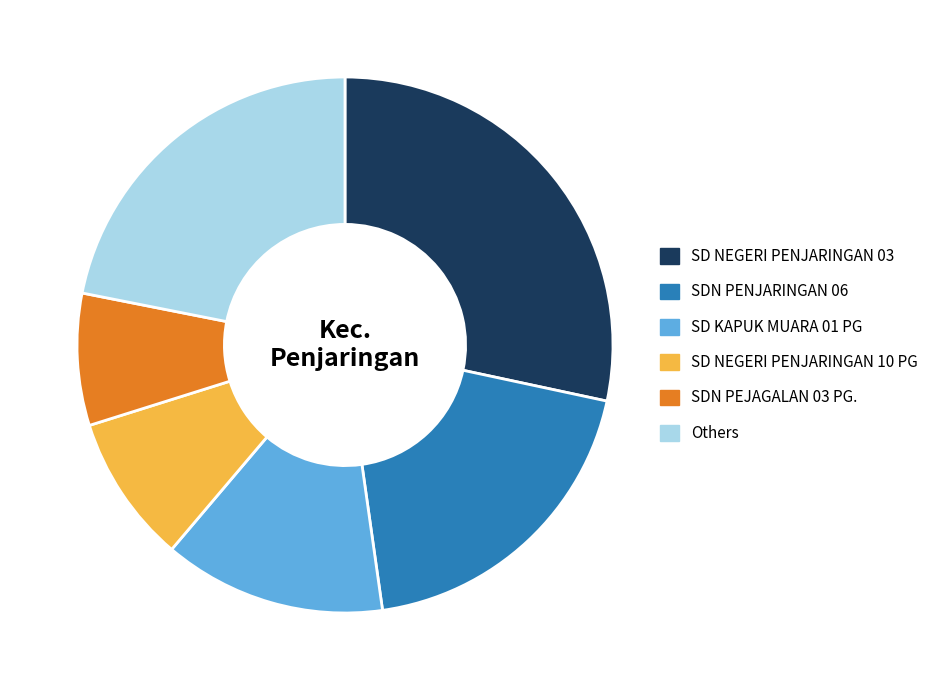

What is the largest slice in the pie chart?

SD NEGERI PENJARINGAN 03